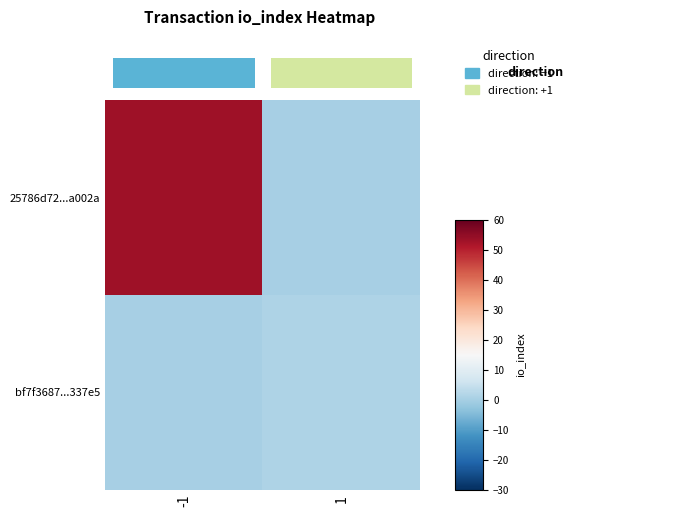

What is the maximum value shown in the chart?

53